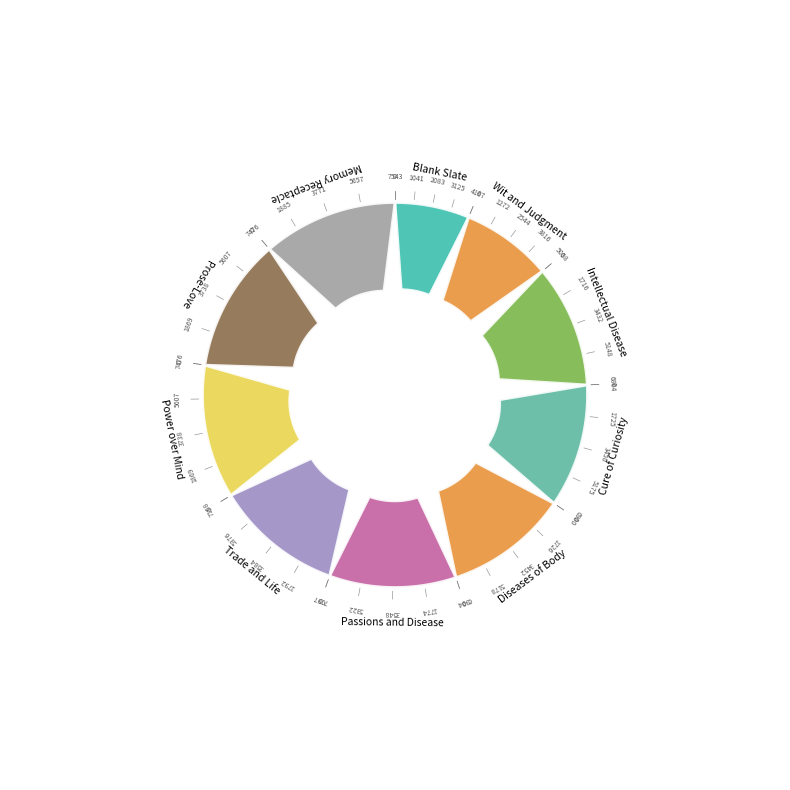

Which has a higher value, Passions and Disease or Wit and Judgment?

Passions and Disease